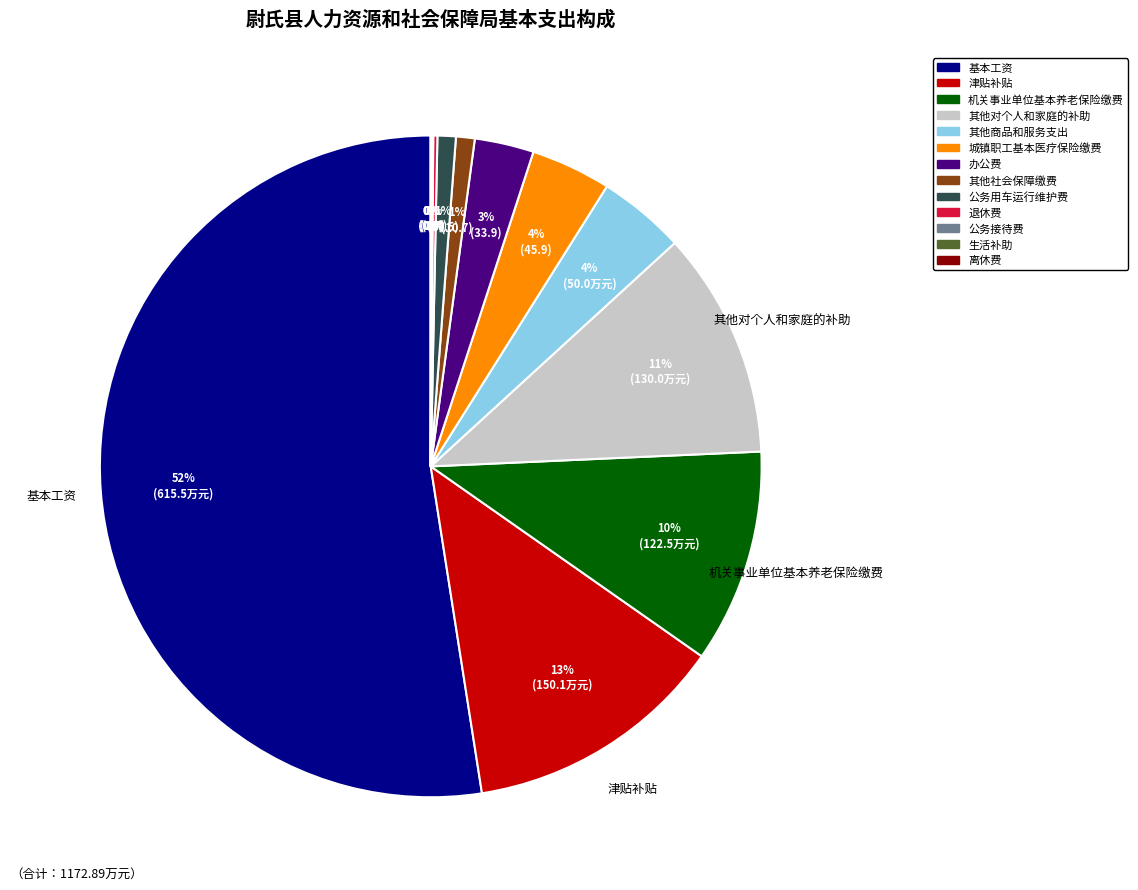

Which category has the biggest portion of the pie?

基本工资